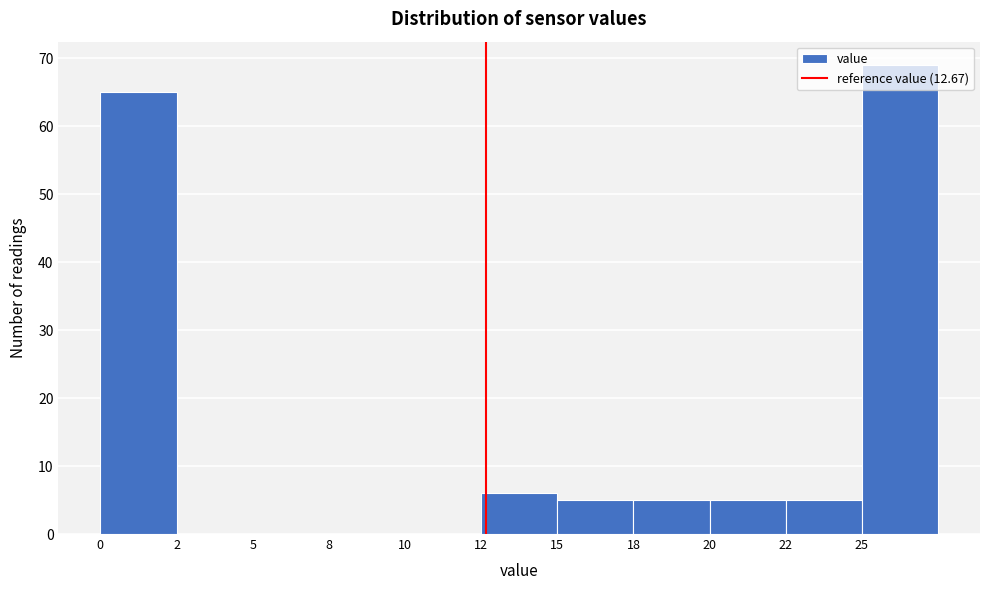

What is the change in value from 2 to 12?

+6